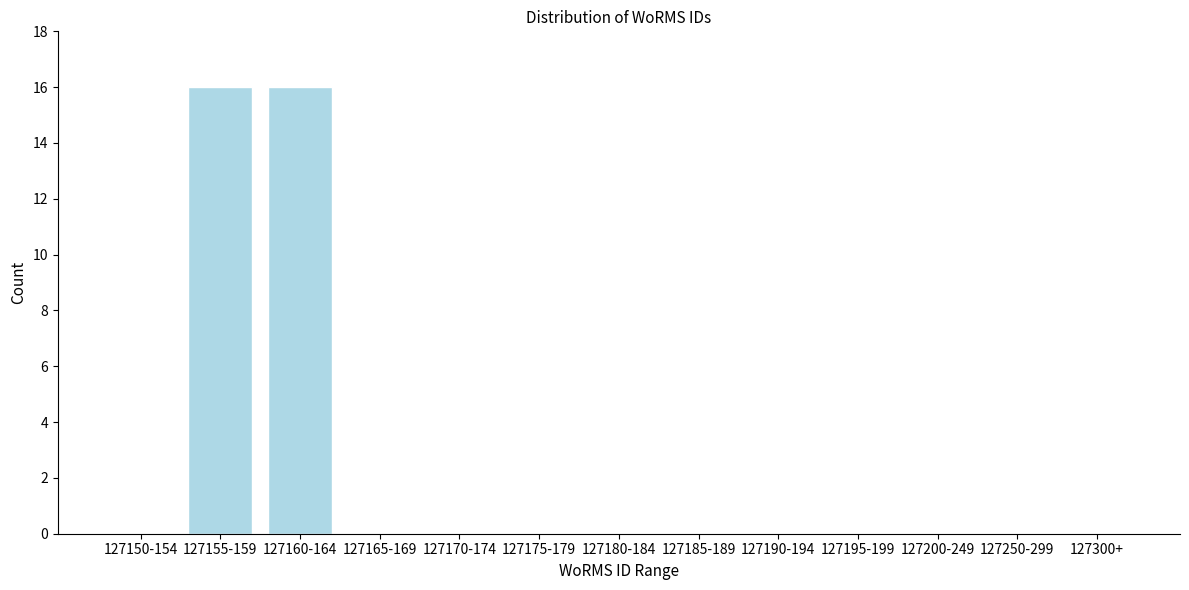

Reading left to right, extract all data points from this chart.

127150-154=0	127155-159=16	127160-164=16	127165-169=0	127170-174=0	127175-179=0	127180-184=0	127185-189=0	127190-194=0	127195-199=0	127200-249=0	127250-299=0	127300+=0